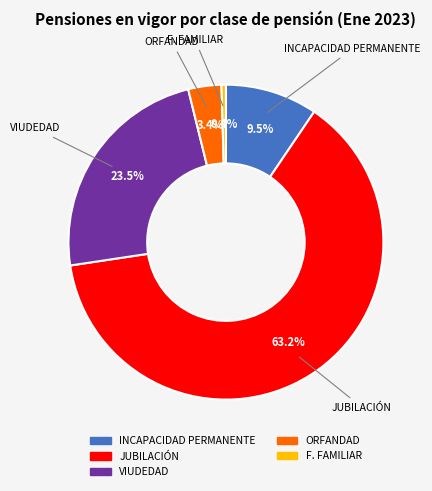

Which category has the biggest portion of the pie?

JUBILACIÓN